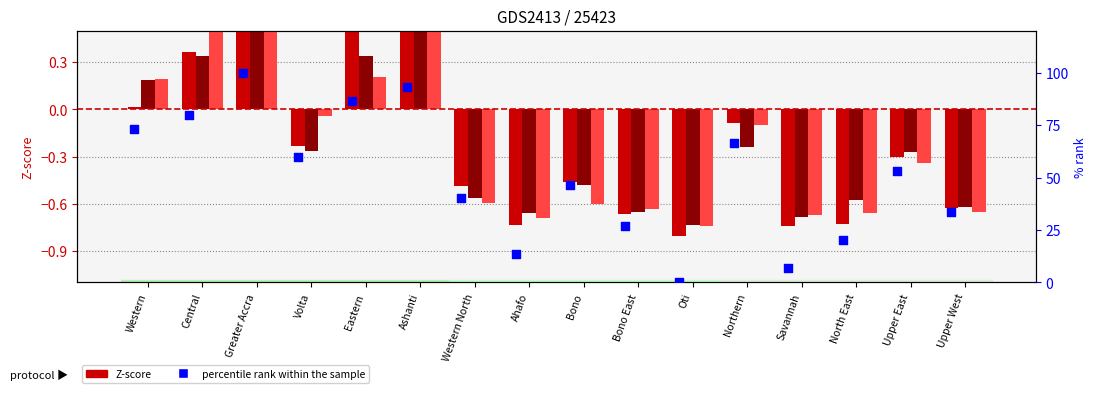

Which series has the largest total across all categories?

percentile rank within the sample